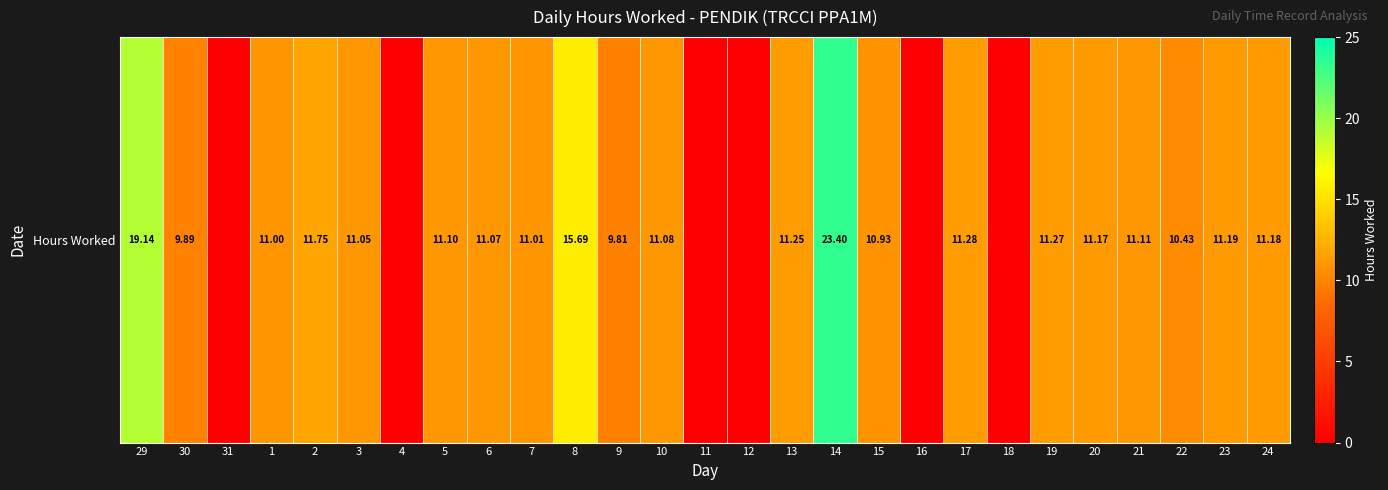

Between 1 and 15, which is larger?

1